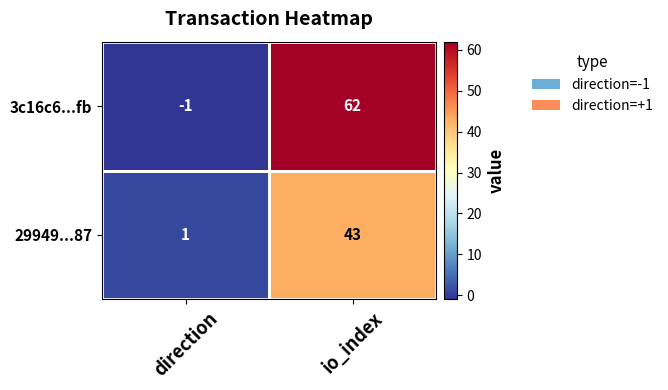

Where is 29949...87 nearest to the value 22?

direction